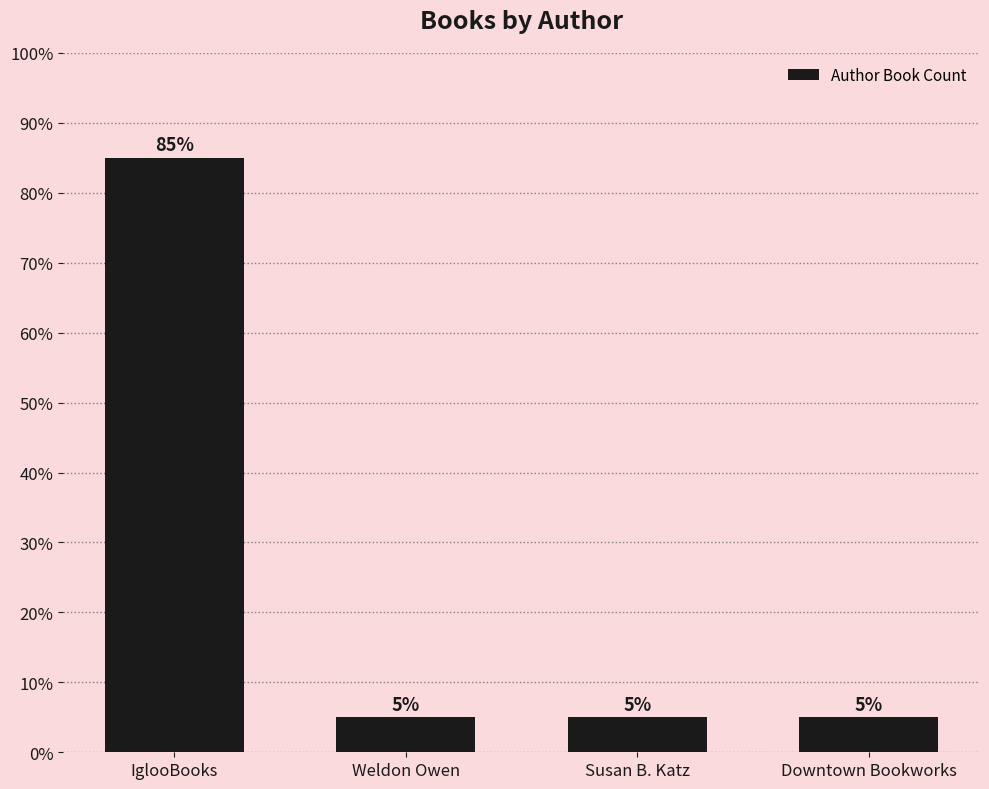

What is the label of the 2nd bar from the right?

Susan B. Katz